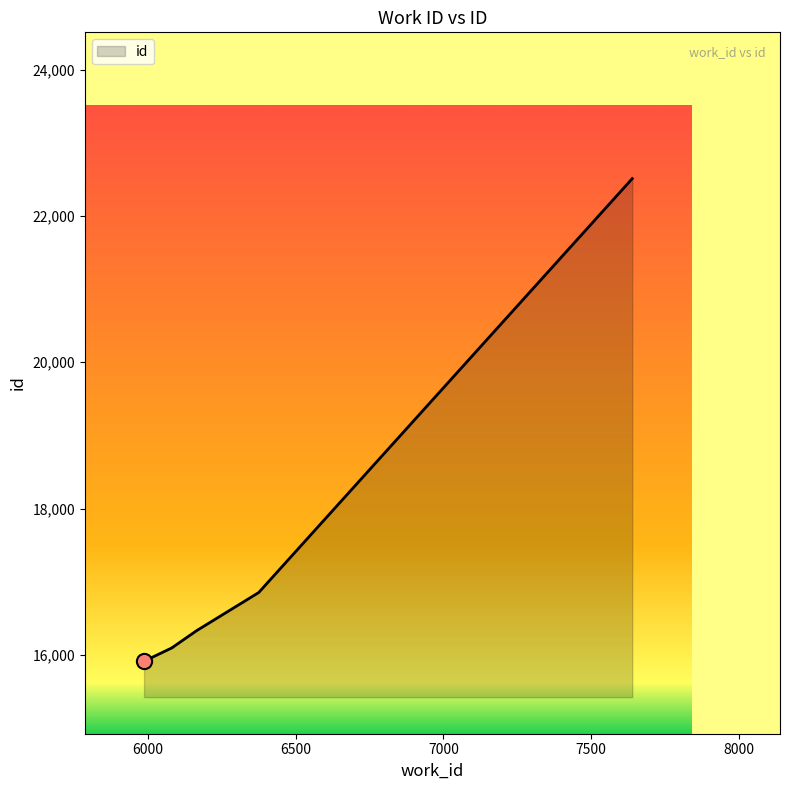

What is the change in value from 6083 to 6165?

+230